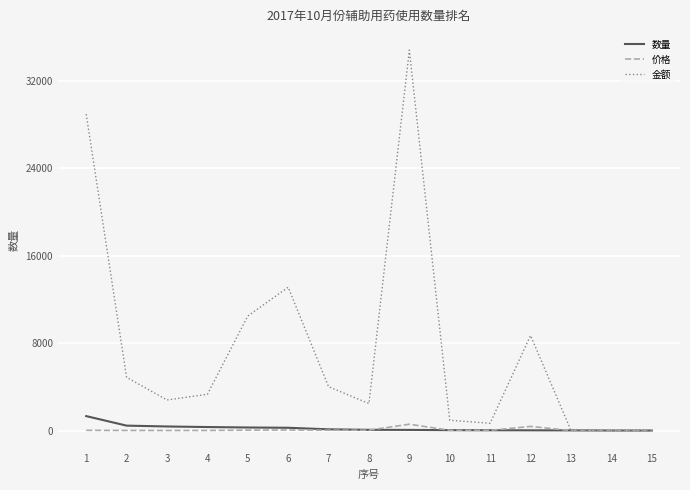

What is the greatest value displayed?

34800.0